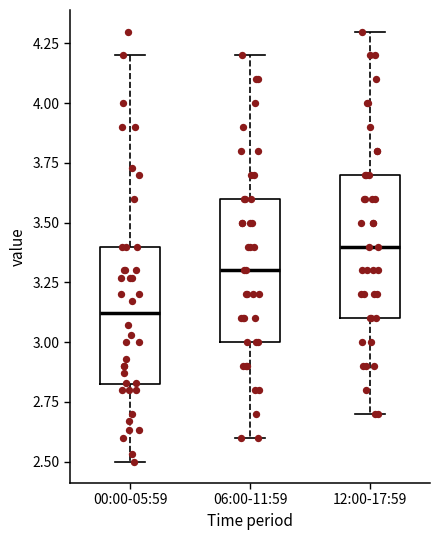

Reading left to right, read every box against the y-axis: the position of its median line, the range the box covers, and the ends of its whiskers. The values are not printed on the chart, so give them approximately, as read against the axis.

00:00-05:59: median 3.1, box 2.8 to 3.4, whiskers 2.5 to 4.2
06:00-11:59: median 3.3, box 3.0 to 3.6, whiskers 2.6 to 4.2
12:00-17:59: median 3.4, box 3.1 to 3.7, whiskers 2.7 to 4.3